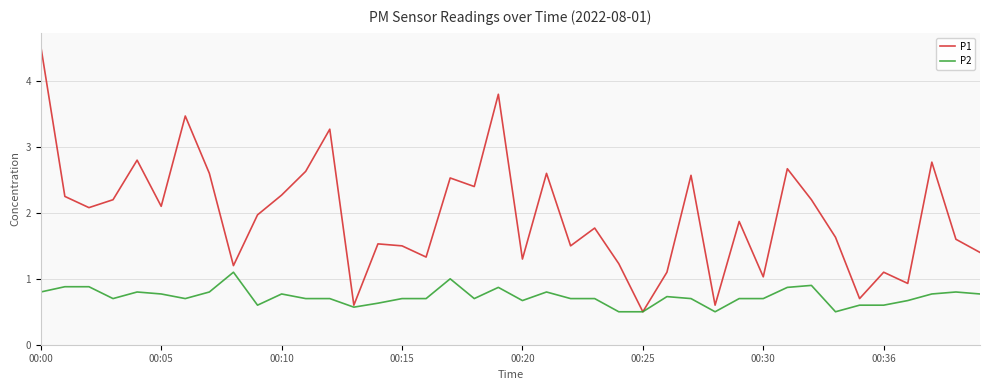

Rank the series by their average value, from lowest to highest.

P2, P1